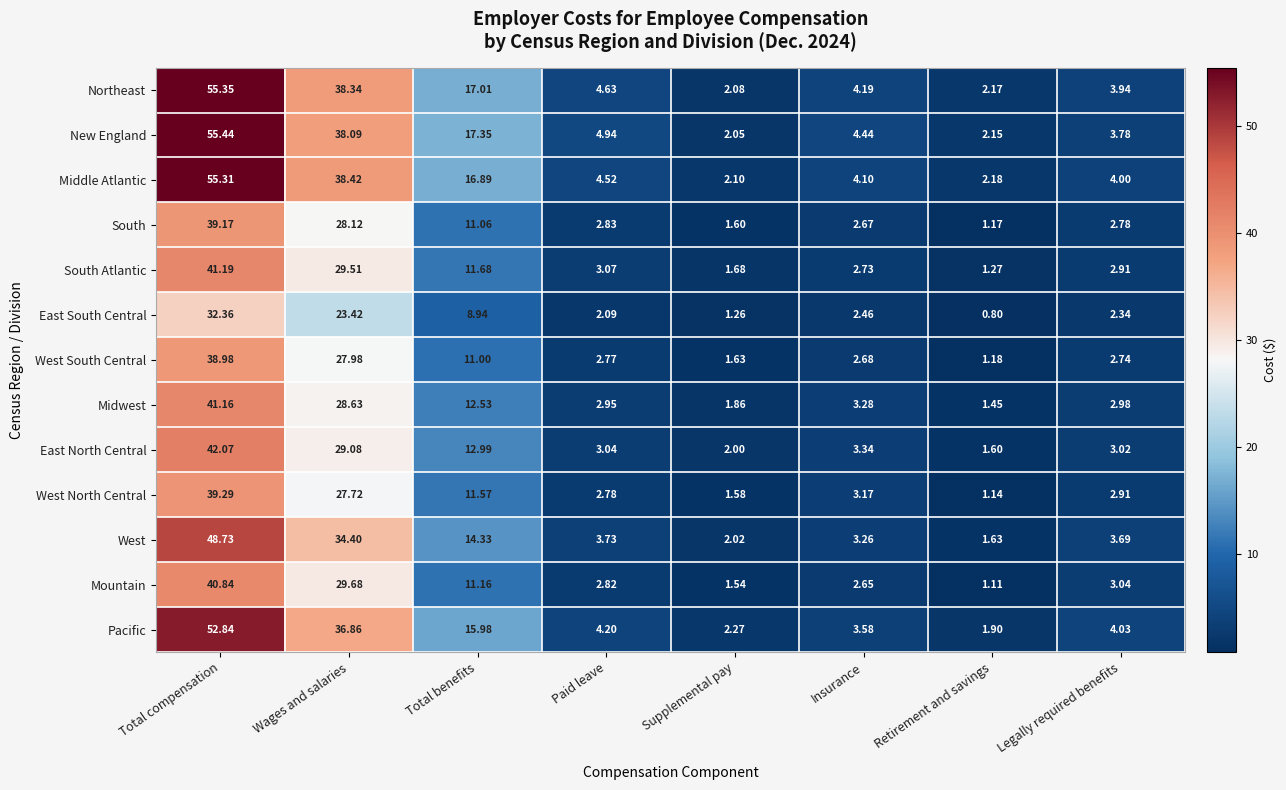

At Total benefits, list the series in order from smallest to largest.

East South Central, West South Central, South, Mountain, West North Central, South Atlantic, Midwest, East North Central, West, Pacific, Middle Atlantic, Northeast, New England